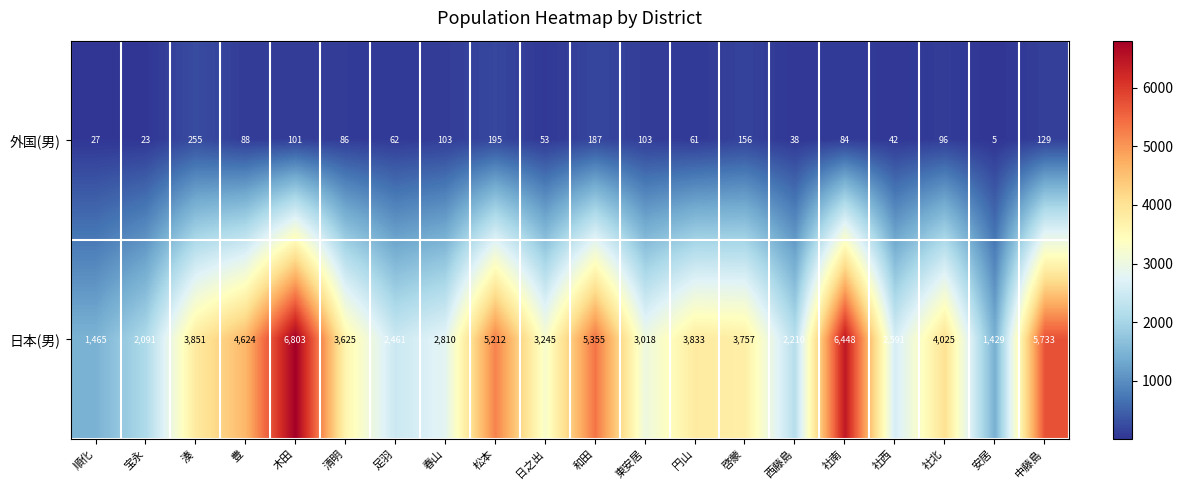

Which label corresponds to the largest value in the chart?

木田